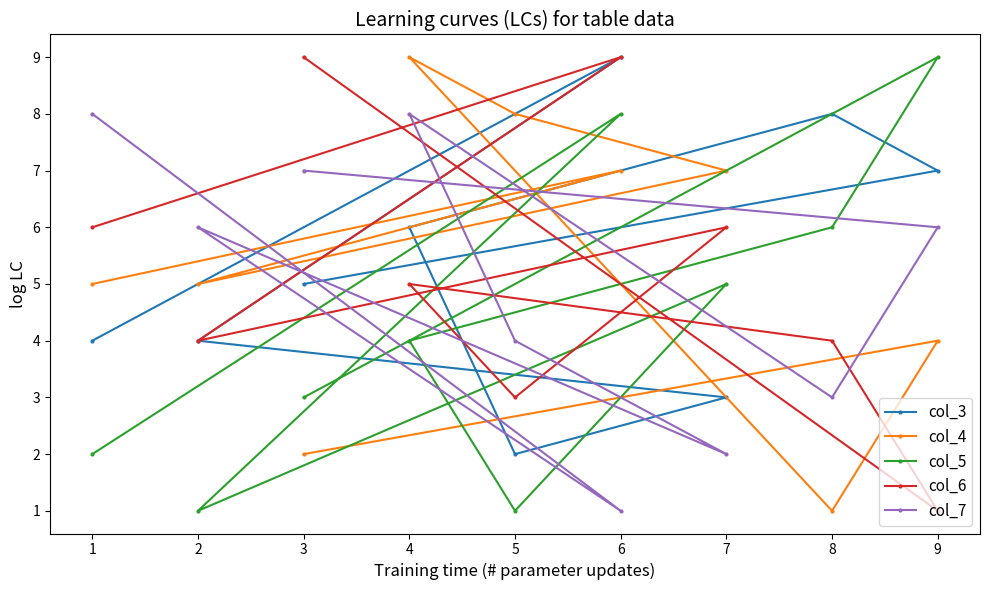

Is the value of col_4 at 7 greater than the value of col_6 at 2?

Yes